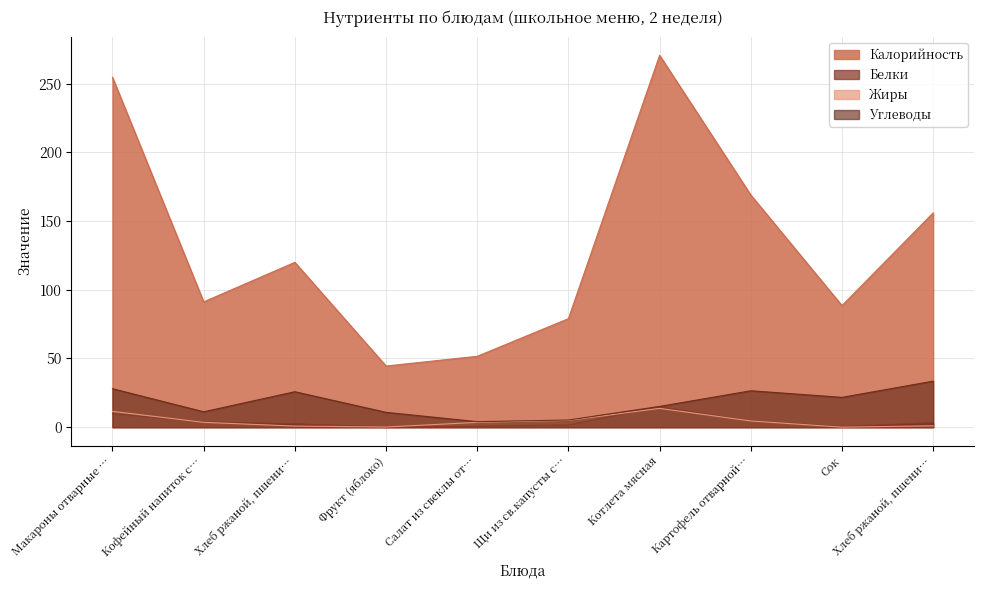

Which category has the highest value across all series?

Котлета мясная